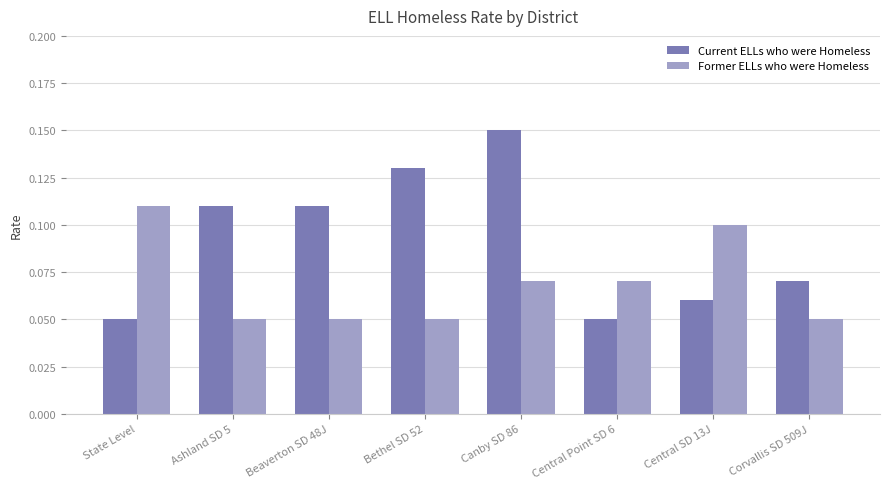

Between Canby SD 86 and Corvallis SD 509J, which series saw the biggest shift?

Current ELLs who were Homeless